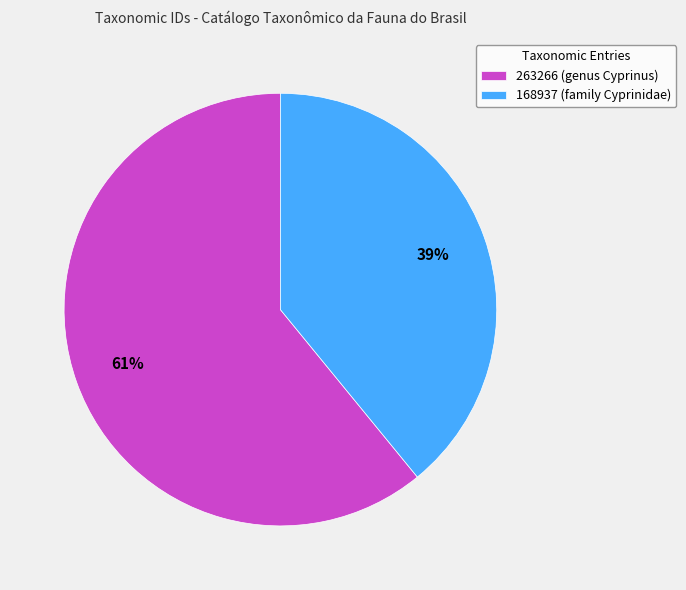

True or false: 263266 (genus Cyprinus) accounts for 61% of the total.

True